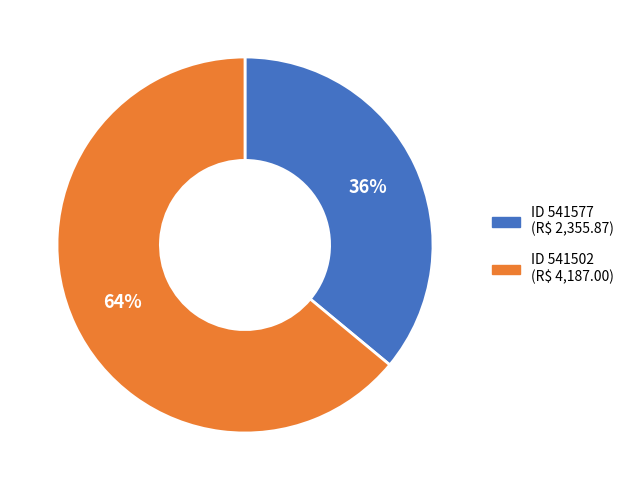

To the nearest percent, what is the average slice percentage?

50%